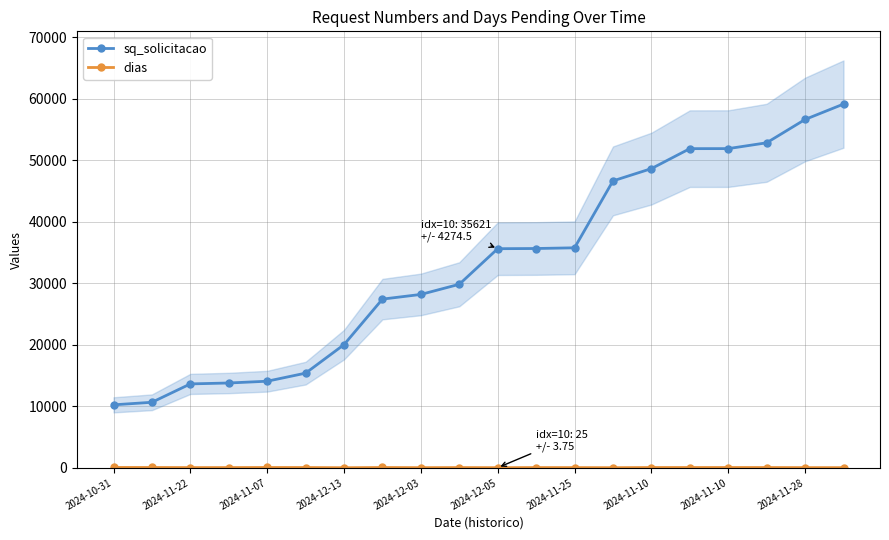

Rank the series at 2024-11-10 from highest to lowest value.

sq_solicitacao, dias